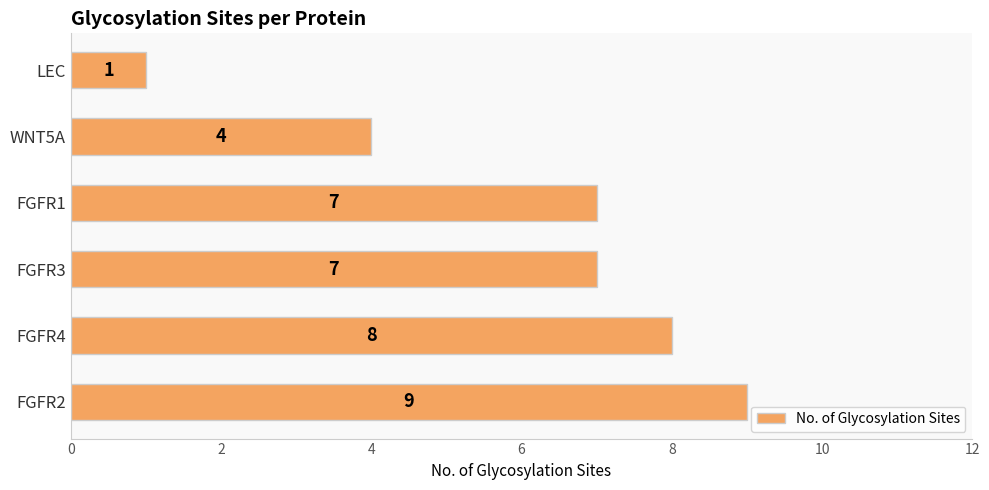

What is the average value?

6